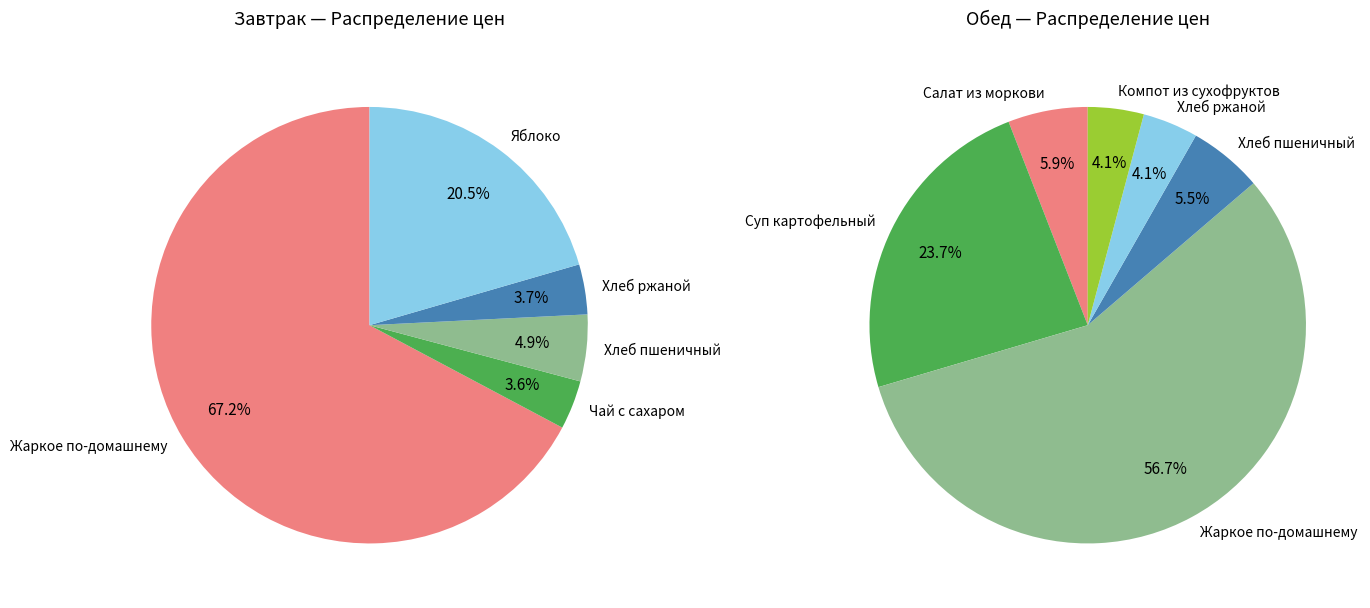

The Хлеб пшеничный (завтрак) slice represents 14% of the pie. True or false?

False